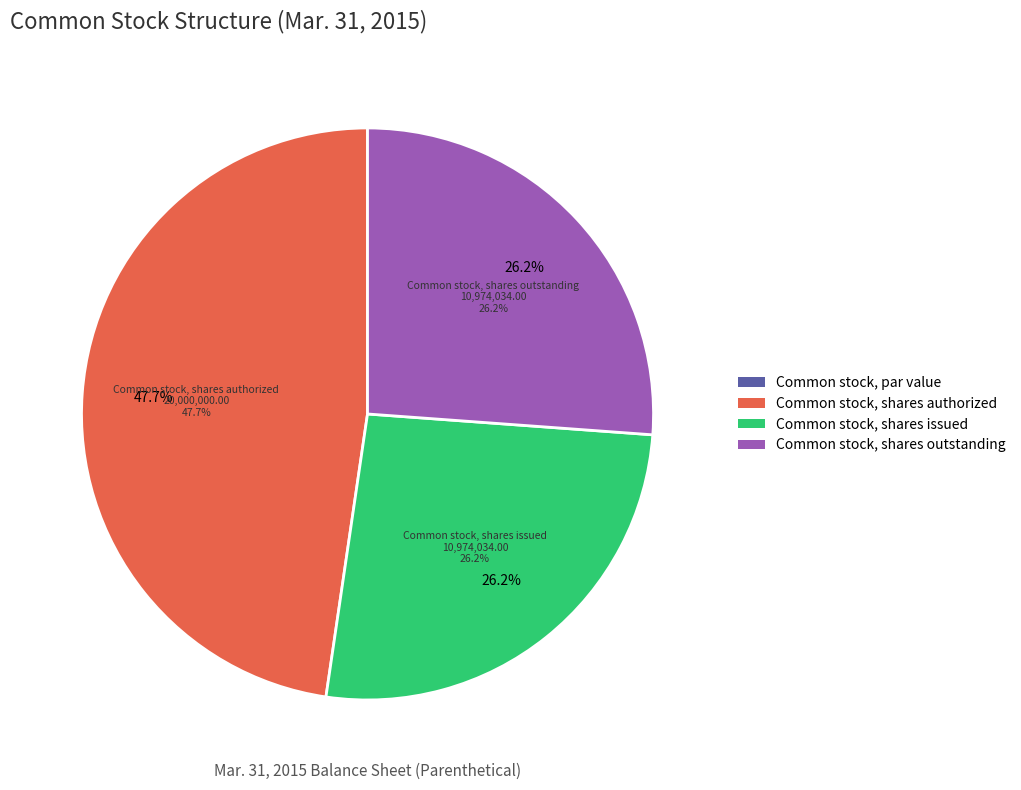

Rank the categories by value from lowest to highest.

Common stock, par value, Common stock, shares issued, Common stock, shares outstanding, Common stock, shares authorized